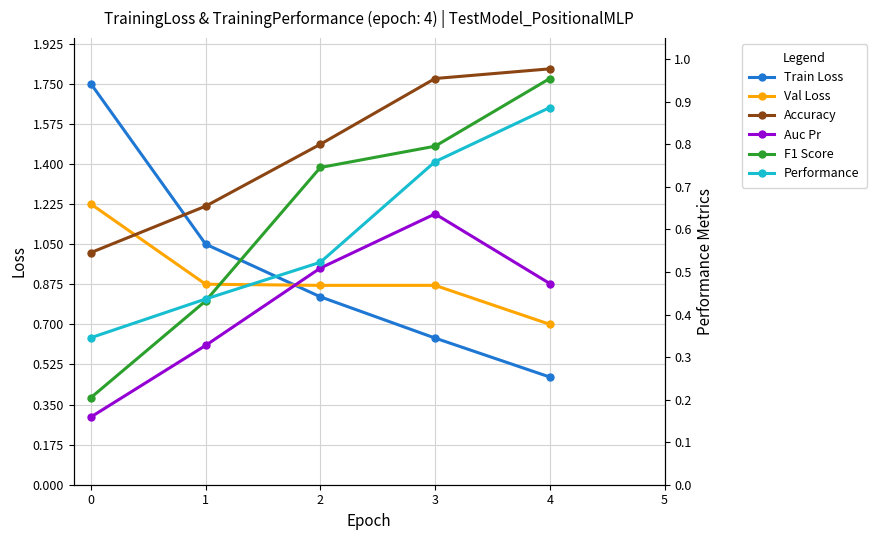

Which series has the largest range (max minus min)?

Train Loss